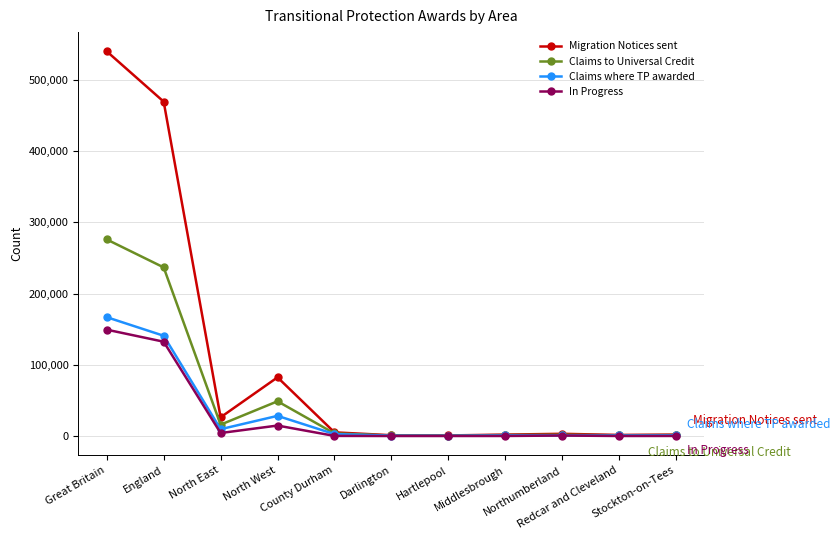

Which series has the widest spread of values?

Migration Notices sent